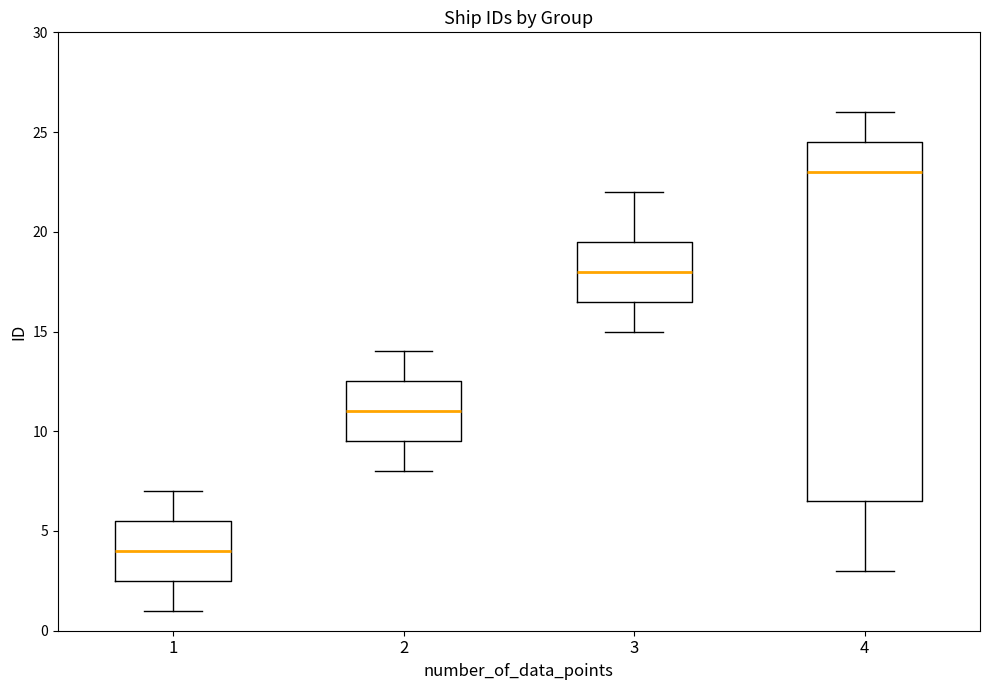

Where does the upper whisker of the box at x = 3 end on the y-axis? The values are not printed on the chart, so give them approximately, as read against the axis.

22.0